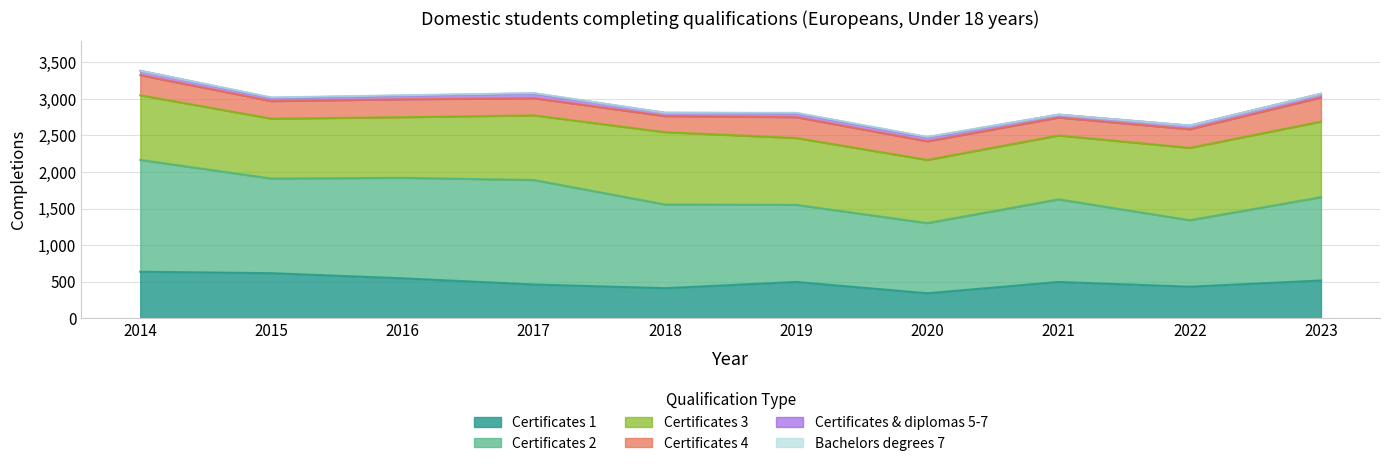

What is the difference between the Certificates 4 values at 2022 and 2021?

10